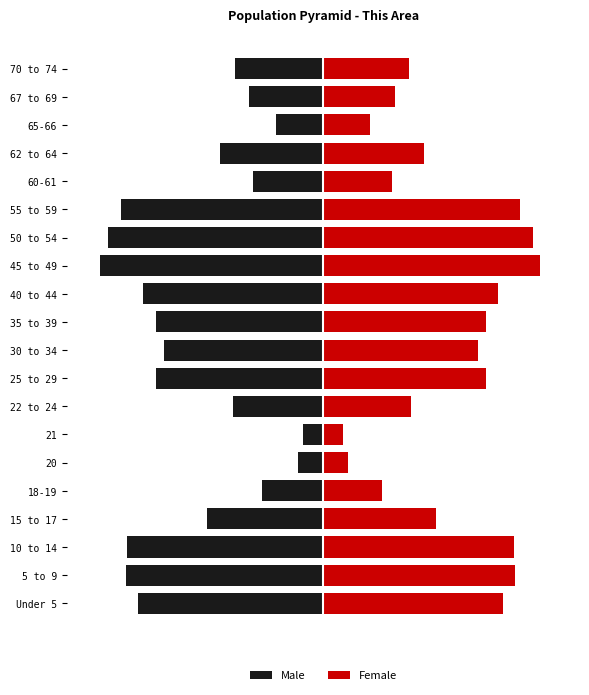

How many values in the Male series are below -425?

10